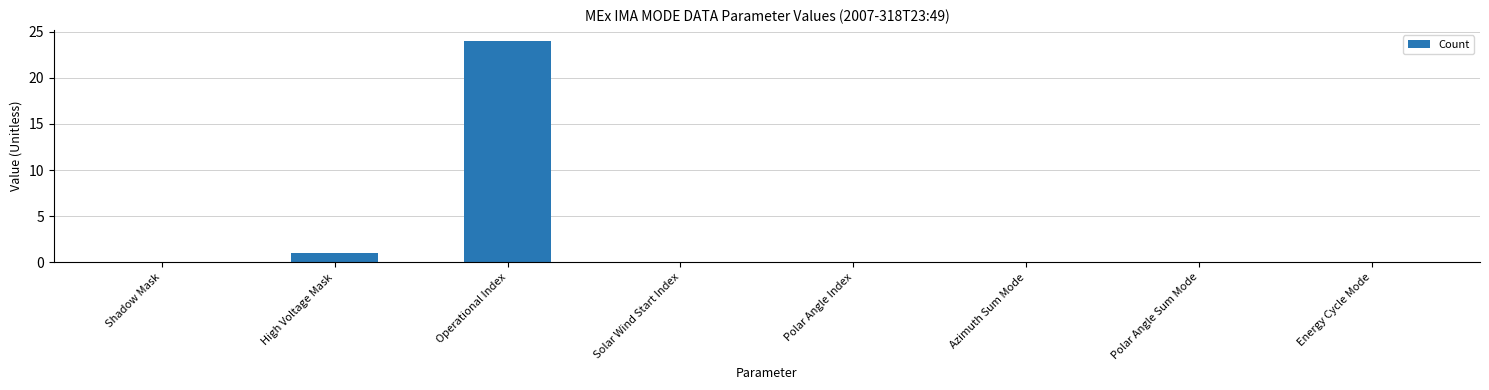

Reading left to right, what are all the values shown in this chart?

Shadow Mask=0	High Voltage Mask=1	Operational Index=24	Solar Wind Start Index=0	Polar Angle Index=0	Azimuth Sum Mode=0	Polar Angle Sum Mode=0	Energy Cycle Mode=0